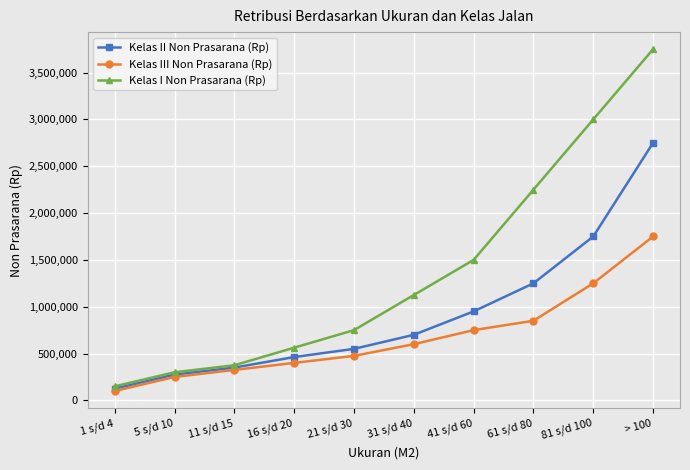

What position from the right is 31 s/d 40?

5